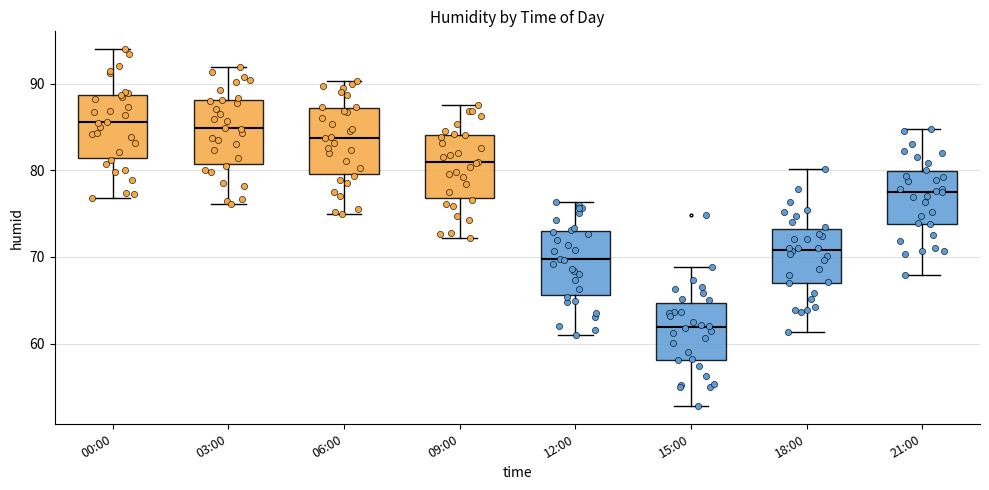

Where is the upper edge of the box for 18:00 on the y-axis? The values are not printed on the chart, so give them approximately, as read against the axis.

73